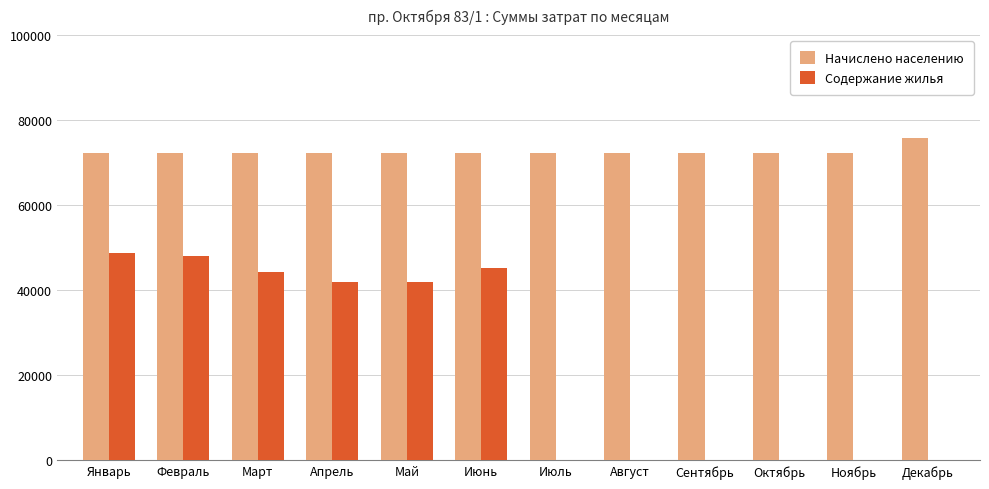

Which series changed the most between Март and Декабрь?

Содержание жилья